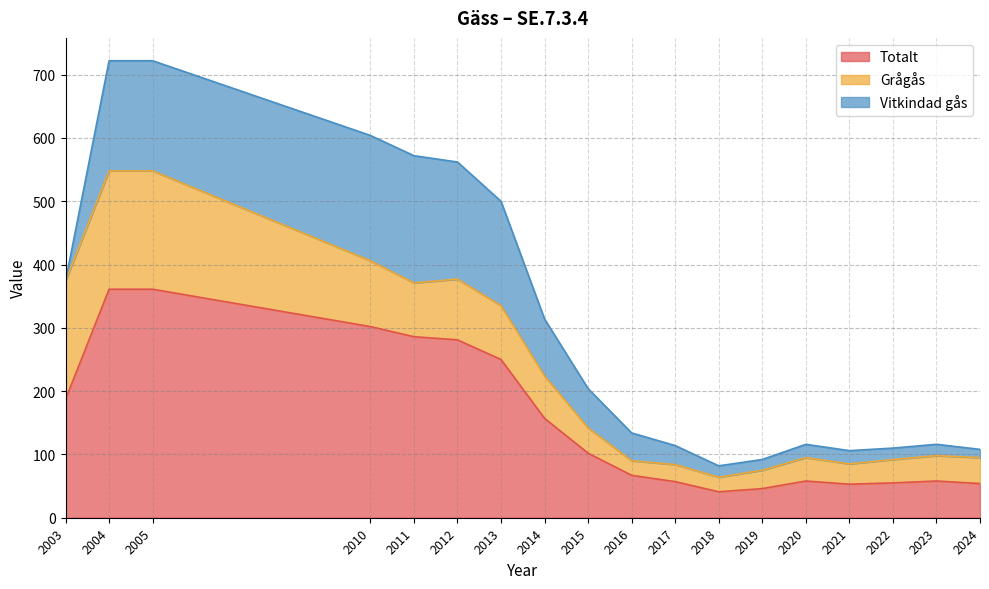

Reading left to right, what are all the values shown in this chart?

Totalt: 187	361	361	302	286	281	250	157	102	67	57	41	46	58	53	55	58	54
Grågås: 187	187	187	104	85	96	85	67	40	23	27	23	29	37	32	37	40	41
Vitkindad gås: 0	174	174	198	201	185	165	90	62	44	30	18	17	21	21	18	18	13